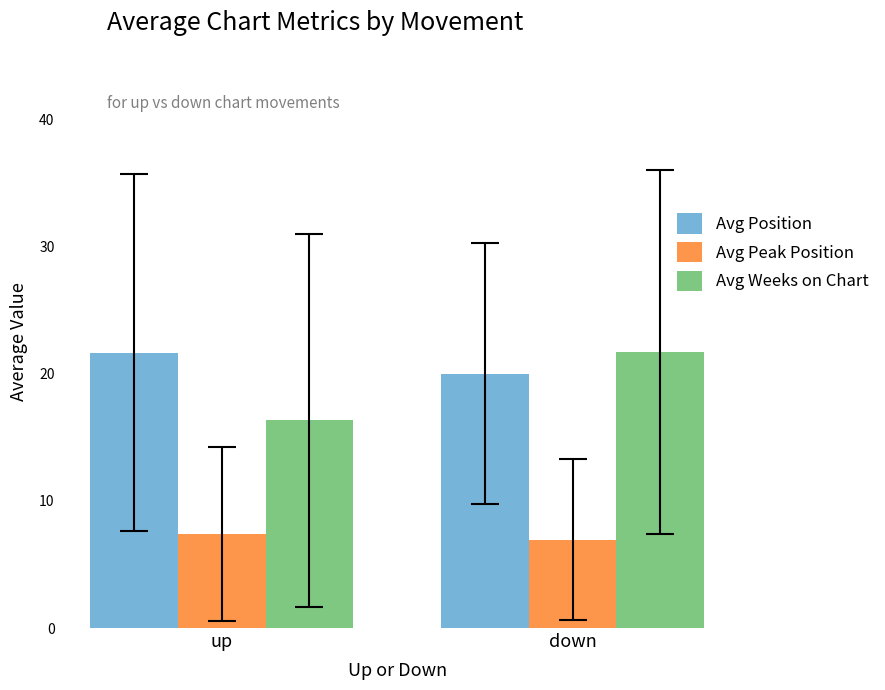

At which category is the sum across all series the highest?

down